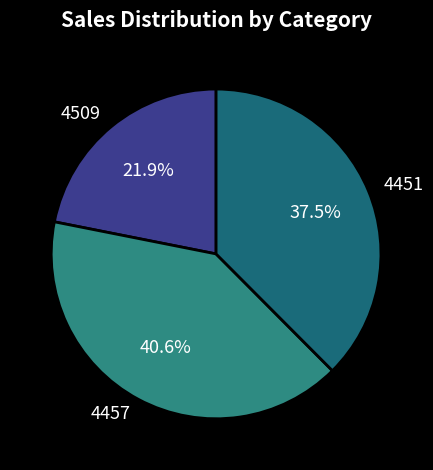

The 4457 slice represents 28% of the pie. True or false?

False